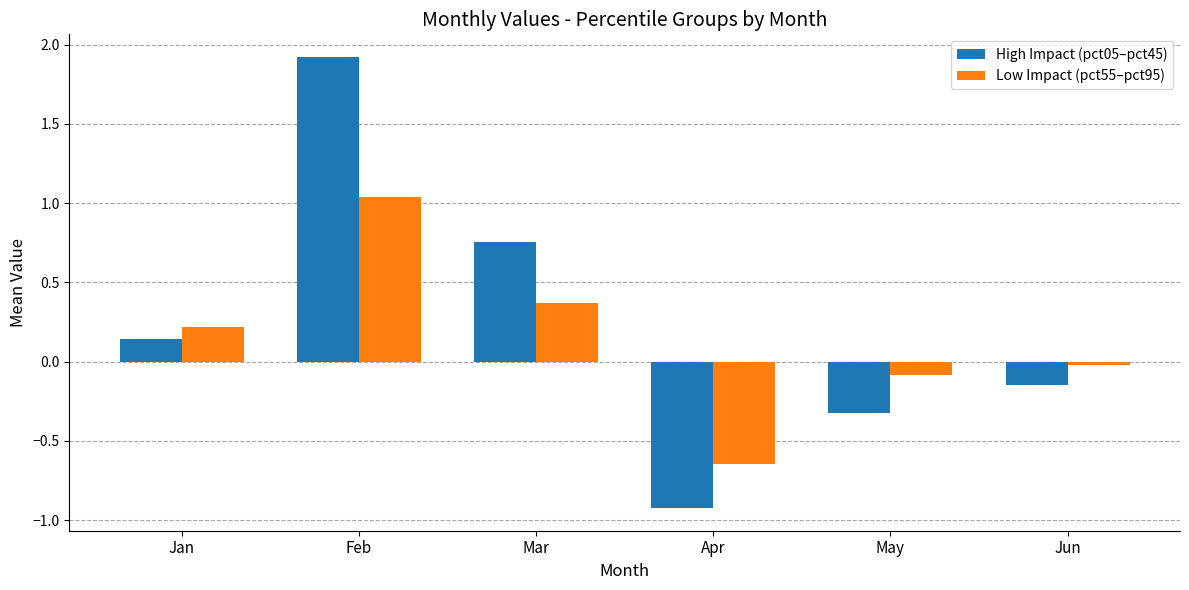

How many negative values does the Low Impact (pct55–pct95) series have?

3